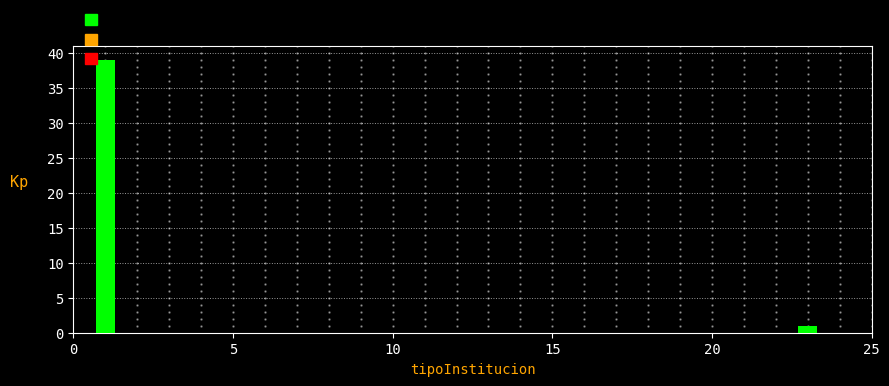

What is the difference between the maximum and minimum values?

38